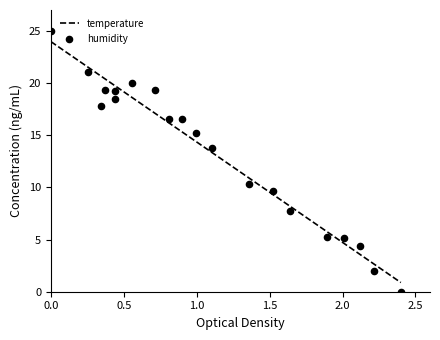

What is the minimum value for temperature?

0.9